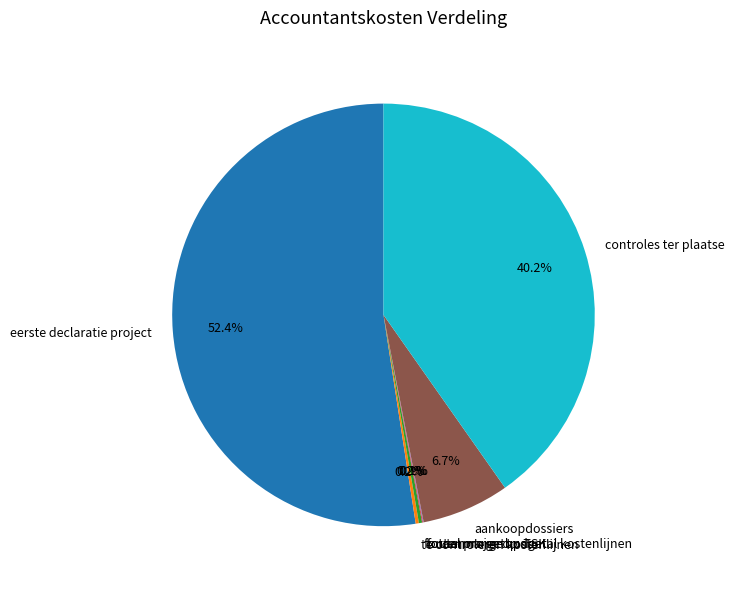

The eerste declaratie project slice represents 52% of the pie. True or false?

True